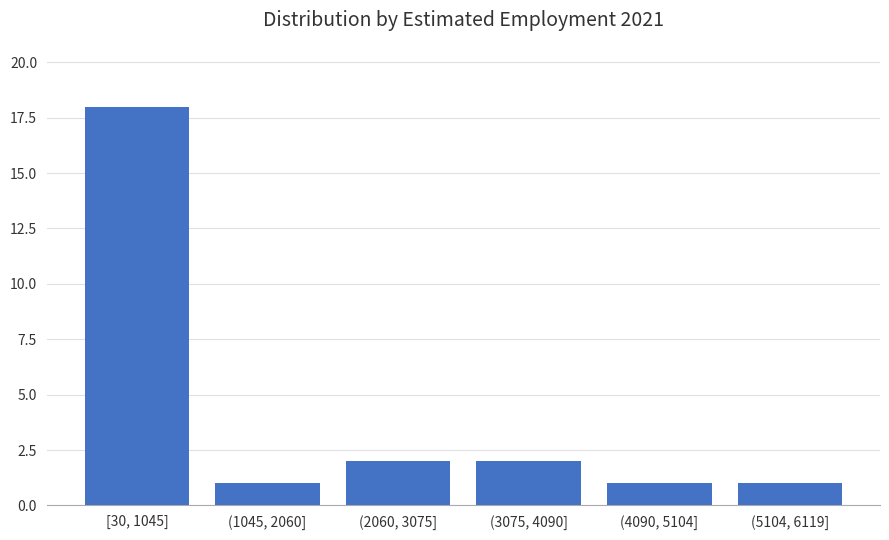

Reading left to right, extract all data points from this chart.

18	1	2	2	1	1